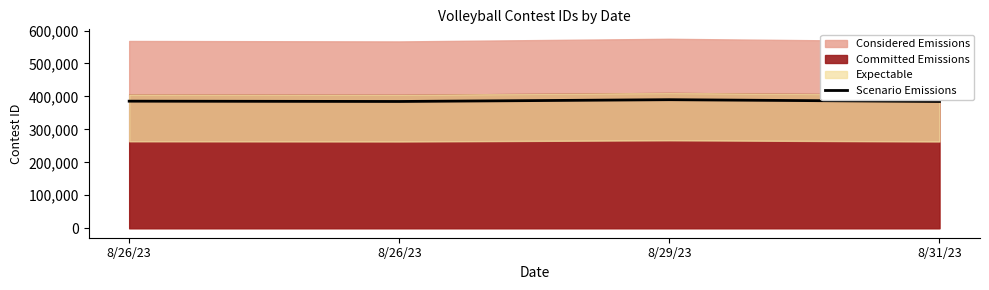

Reading right to left, list all the values displayed in this chart.

8/31/23=384671.1	8/29/23=390077.6	8/26/23=384682.5	8/26/23=385607.8